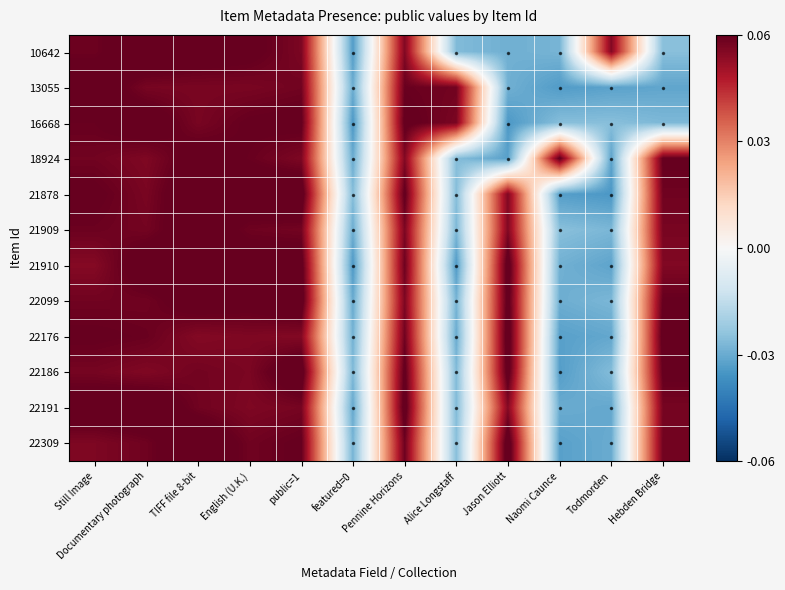

Count the number of categories in the chart.

12